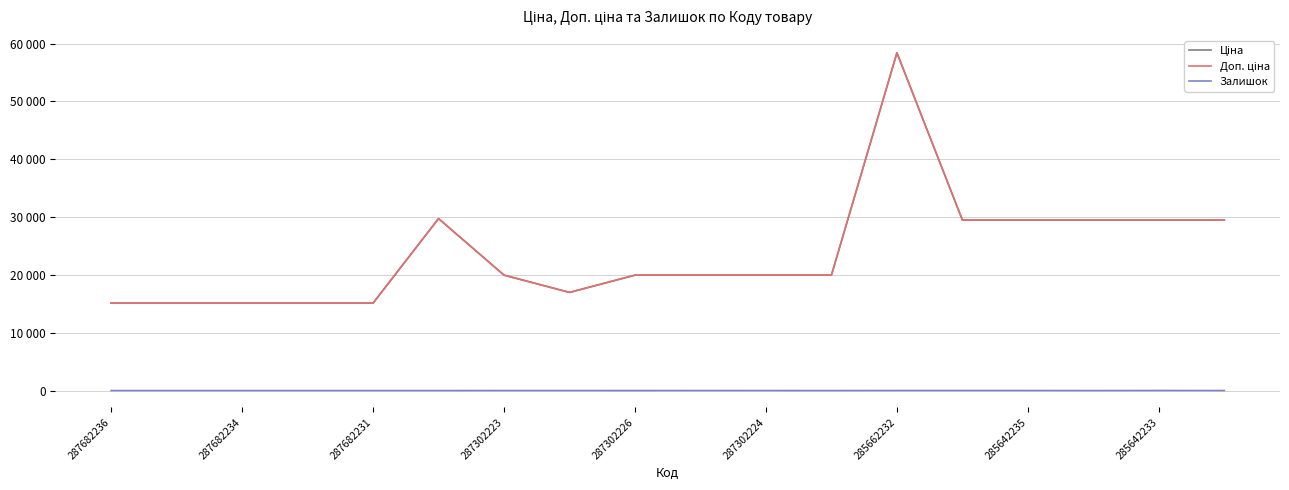

Is this an area chart (filled region under the line)?

No